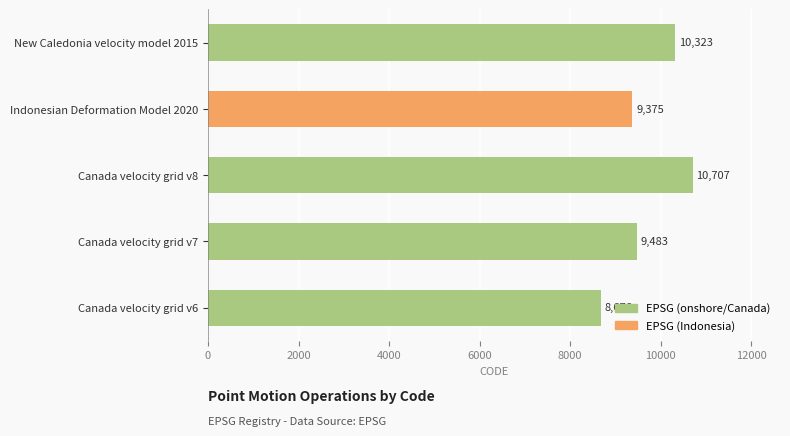

Are the bars grouped side by side (vs. stacked)?

No